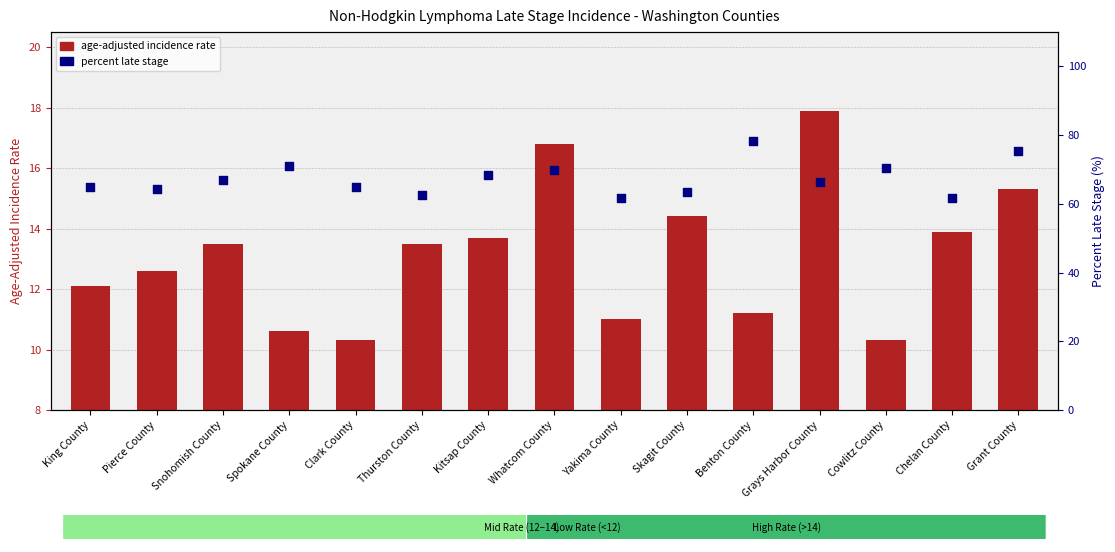

Is the value of percent late stage at Cowlitz County greater than the value of age-adjusted incidence rate at Yakima County?

Yes